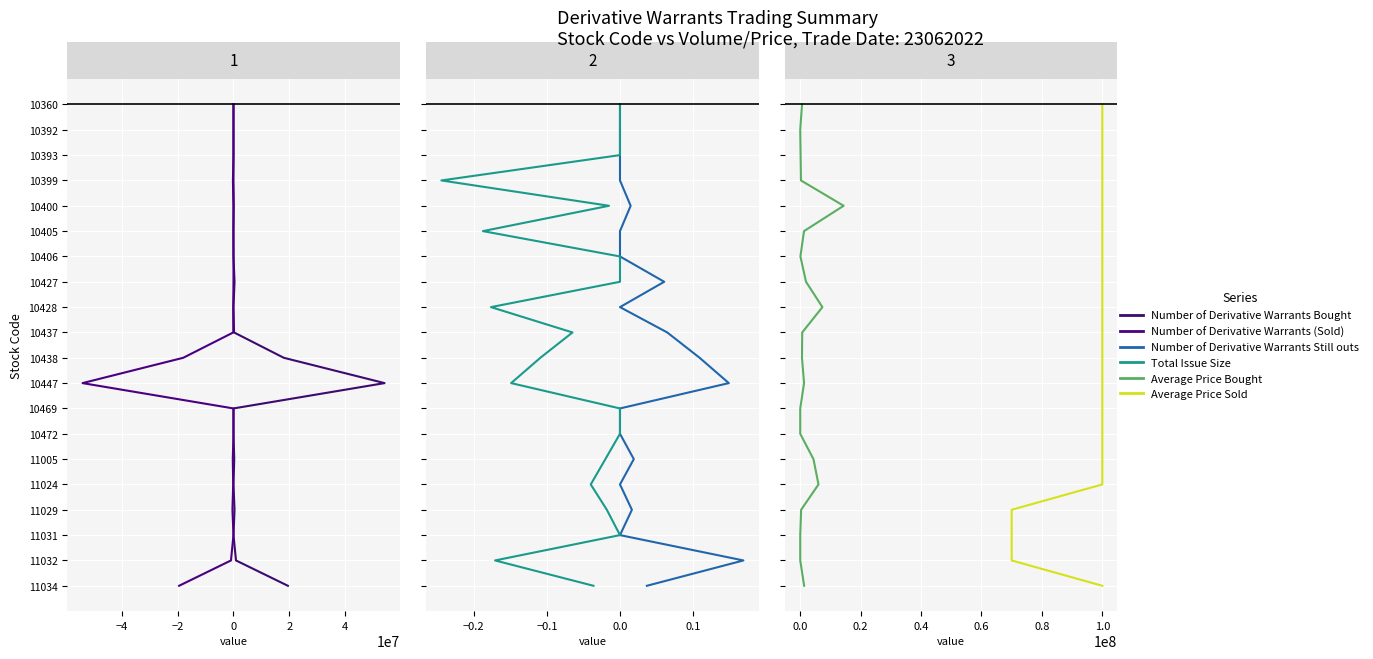

True or false: Number of Derivative Warrants Still outstanding and Number of Derivative Warrants Bought intersect in this chart.

False